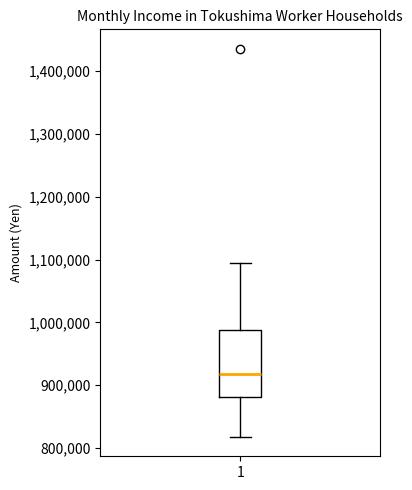

Where is the upper edge of the box at x = 1 on the y-axis? The values are not printed on the chart, so give them approximately, as read against the axis.

990000